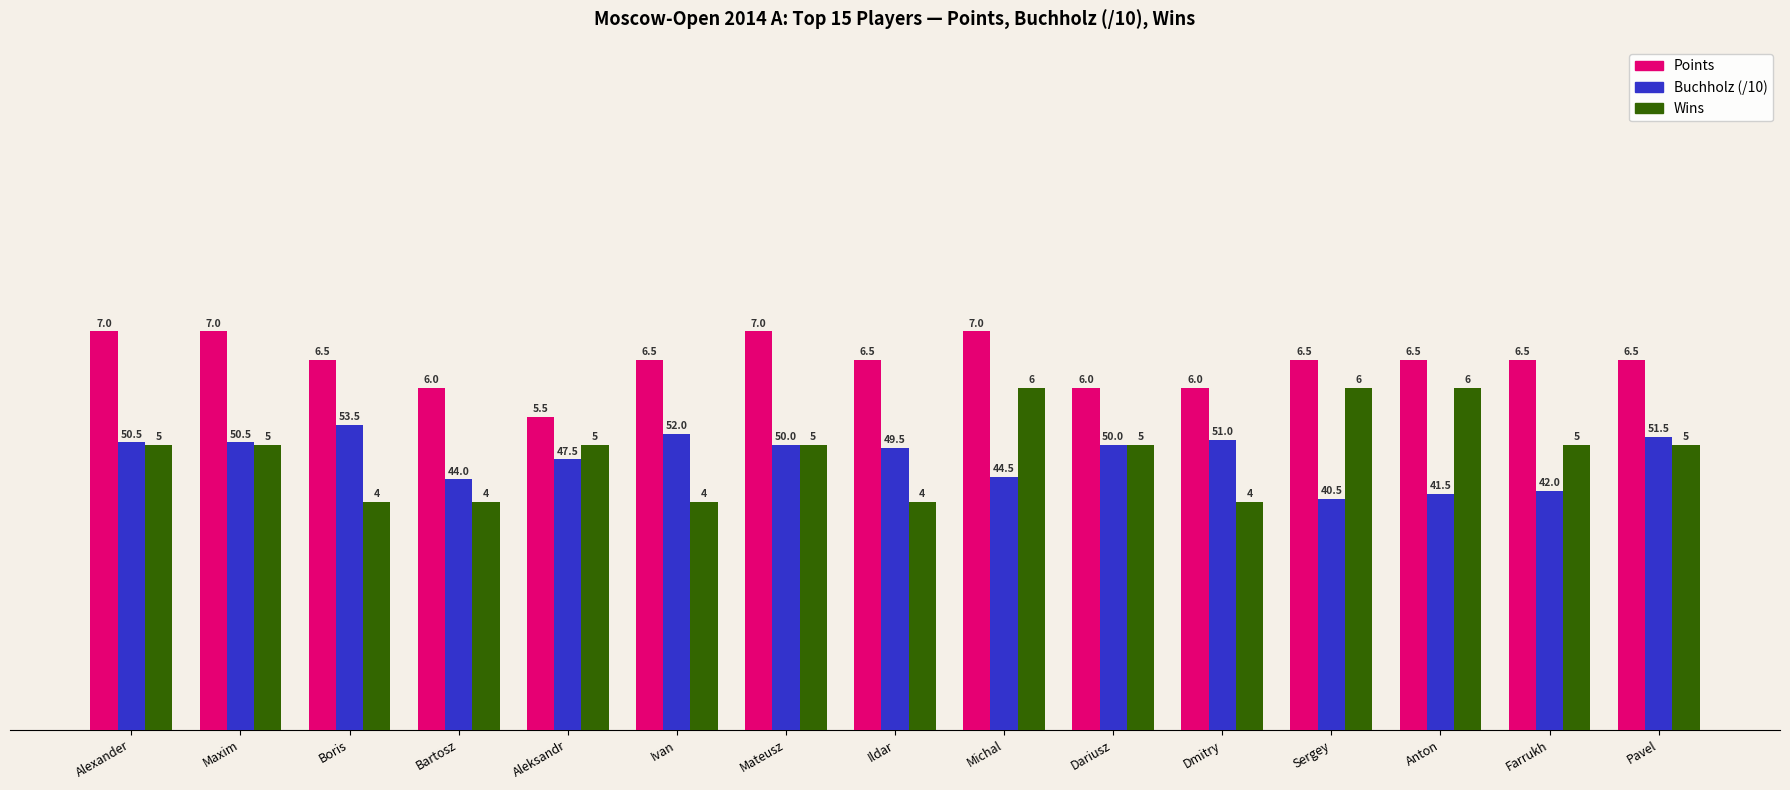

What is the average value of the Wins series?

4.9